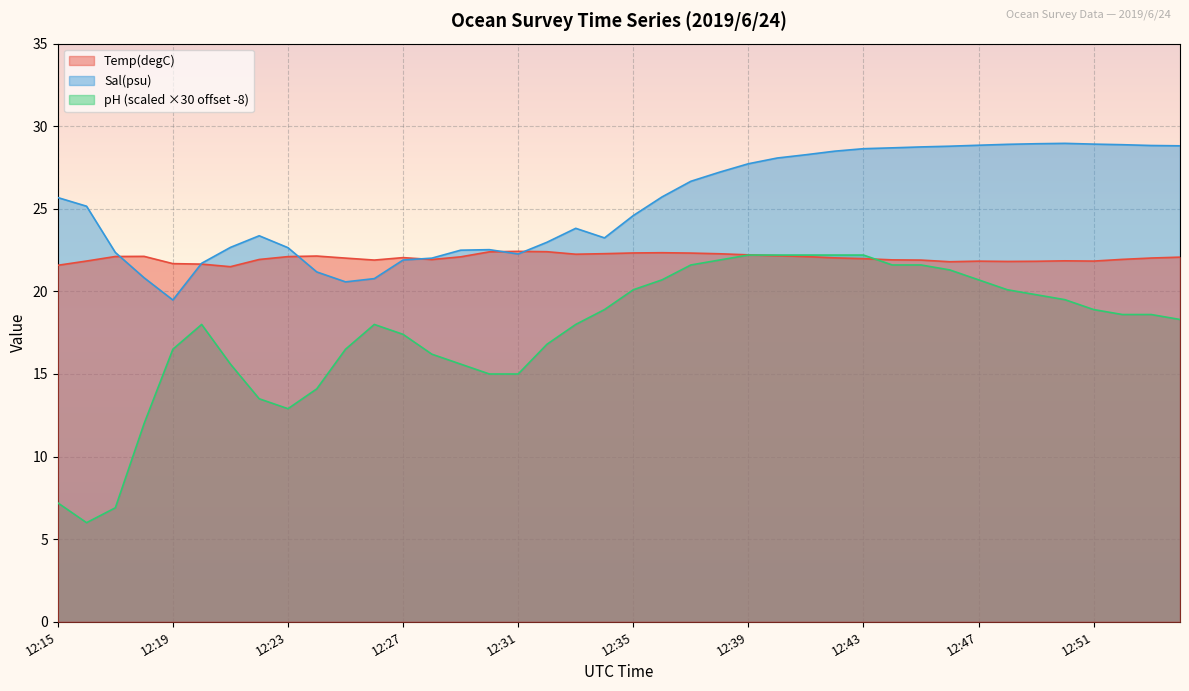

What is the smallest value displayed?

6.0